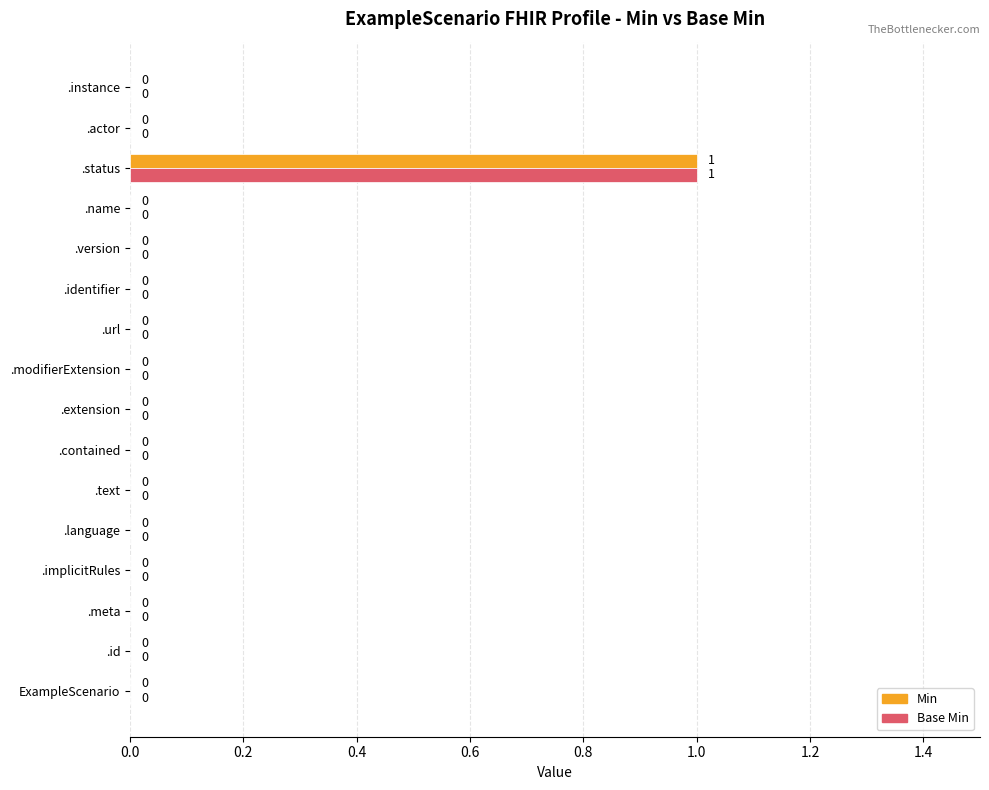

Which category has the highest value in the Base Min series?

.status